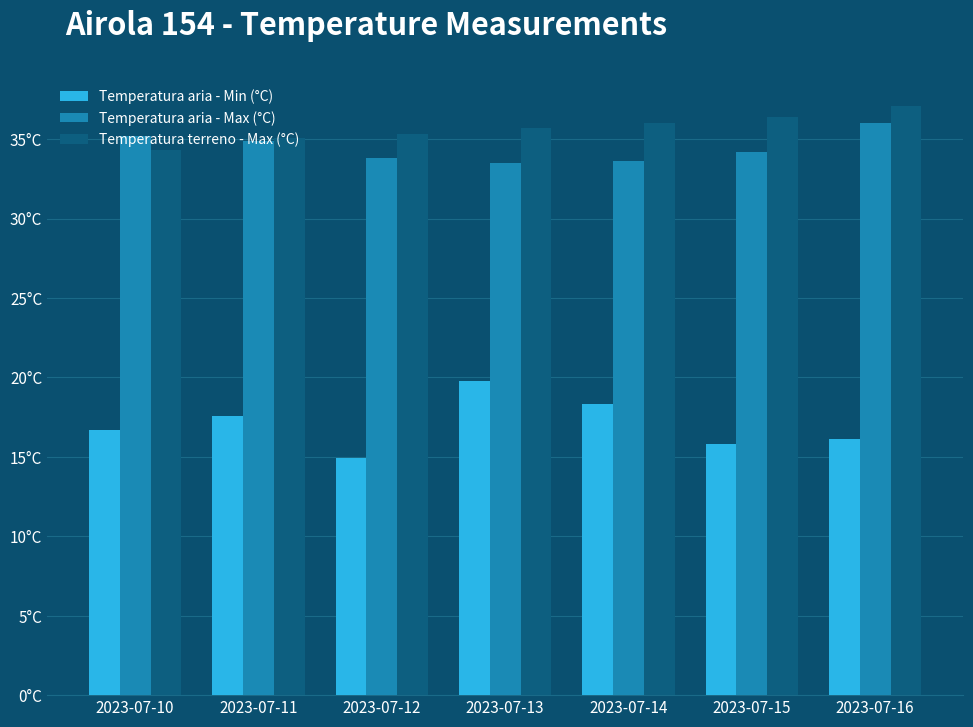

What are all the series names shown in the legend?

Temperatura aria - Min (°C), Temperatura aria - Max (°C), Temperatura terreno - Max (°C)